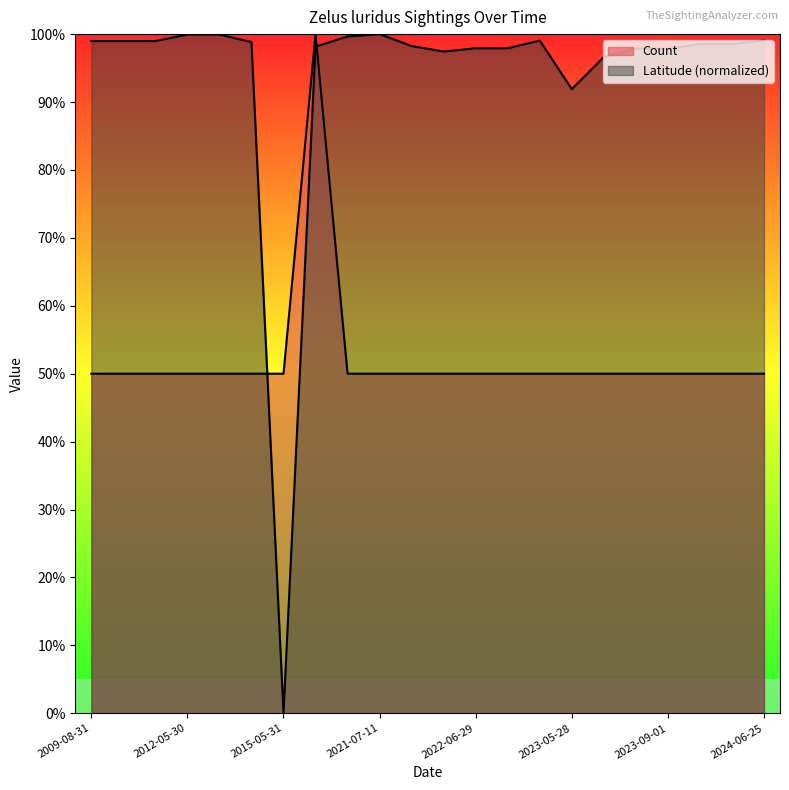

How many times do Latitude and Count cross each other?

2